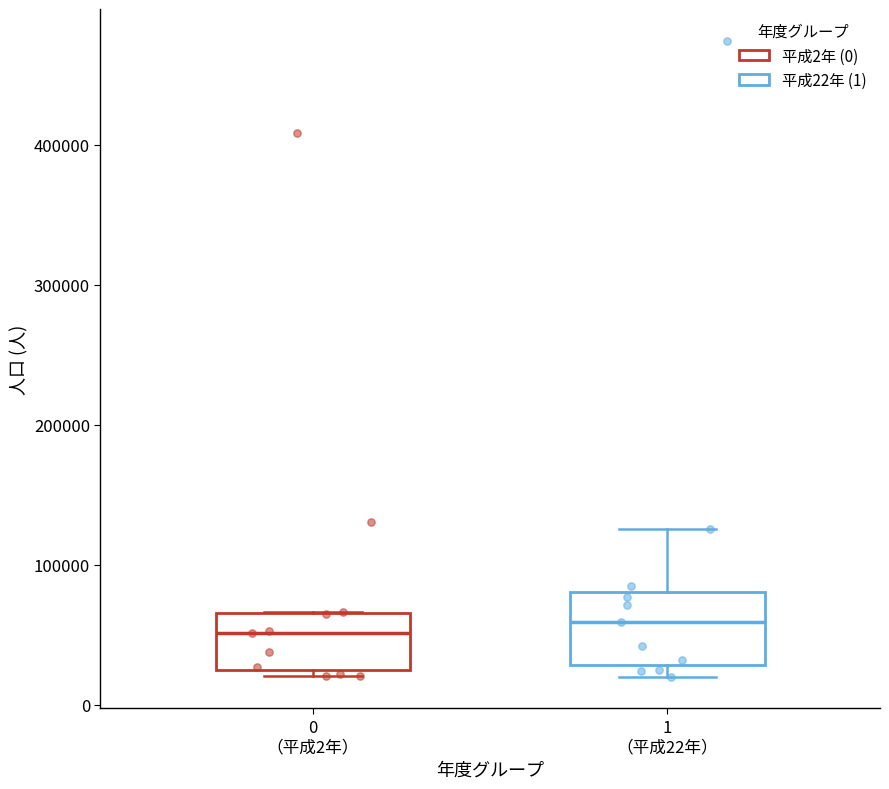

Reading left to right, transcribe this box plot: for each box, give where its median line is, the range the box spans, and where its two whiskers end, as read against the y-axis. The values are not printed on the chart, so give them approximately, as read against the axis.

0 （平成2年）: median 50000, box 20000 to 70000, whiskers 20000 (just below the box's lower edge) to 70000
1 （平成22年）: median 60000, box 30000 to 80000, whiskers 20000 to 130000